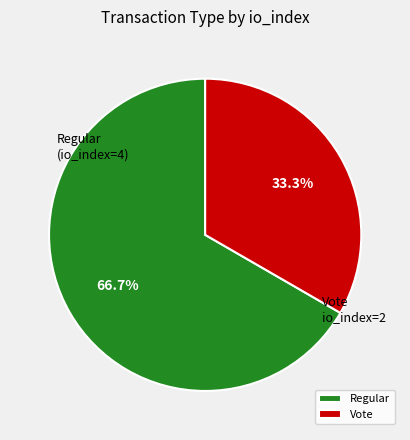

Between Vote and Regular, which is larger?

Regular